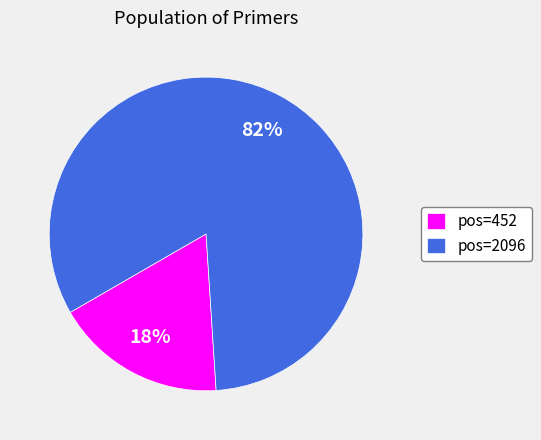

What is the largest slice in the pie chart?

pos=2096